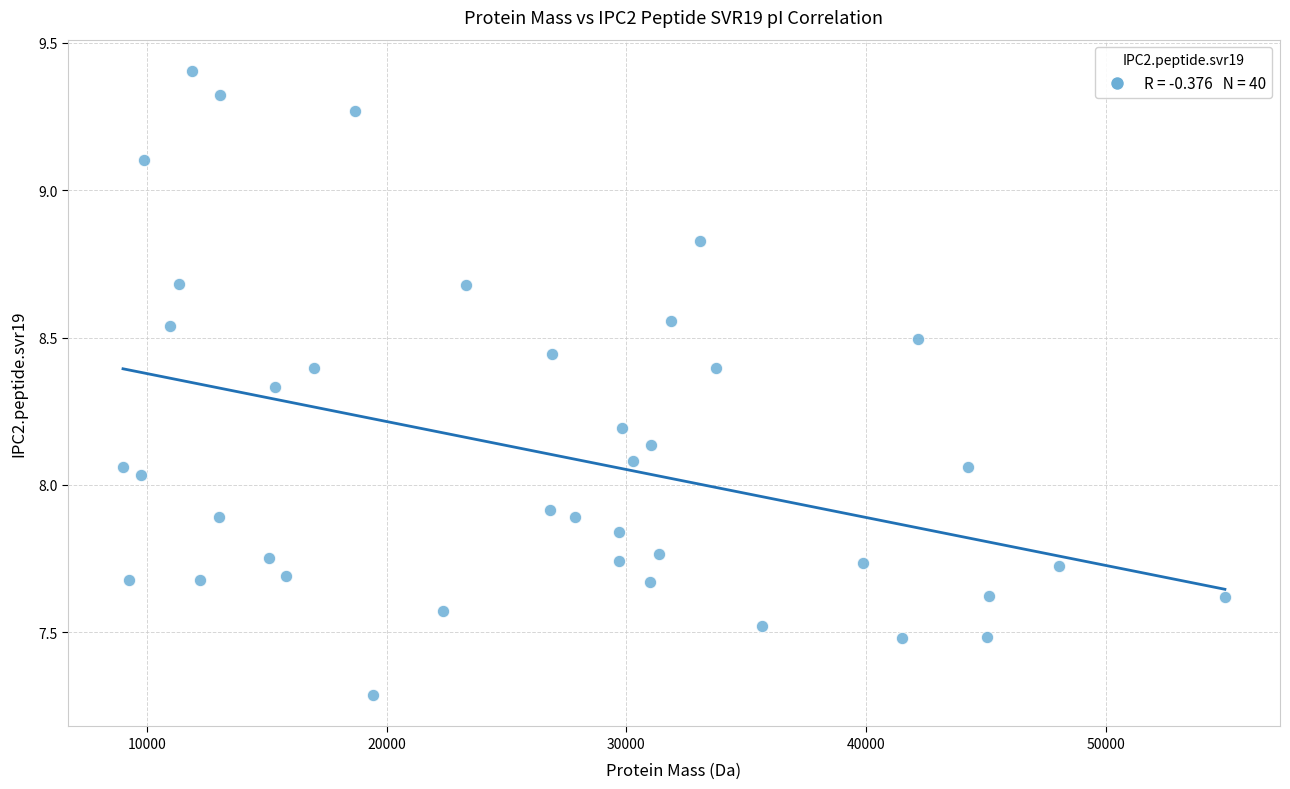

What is the range of Y values (max minus min)?

2.1